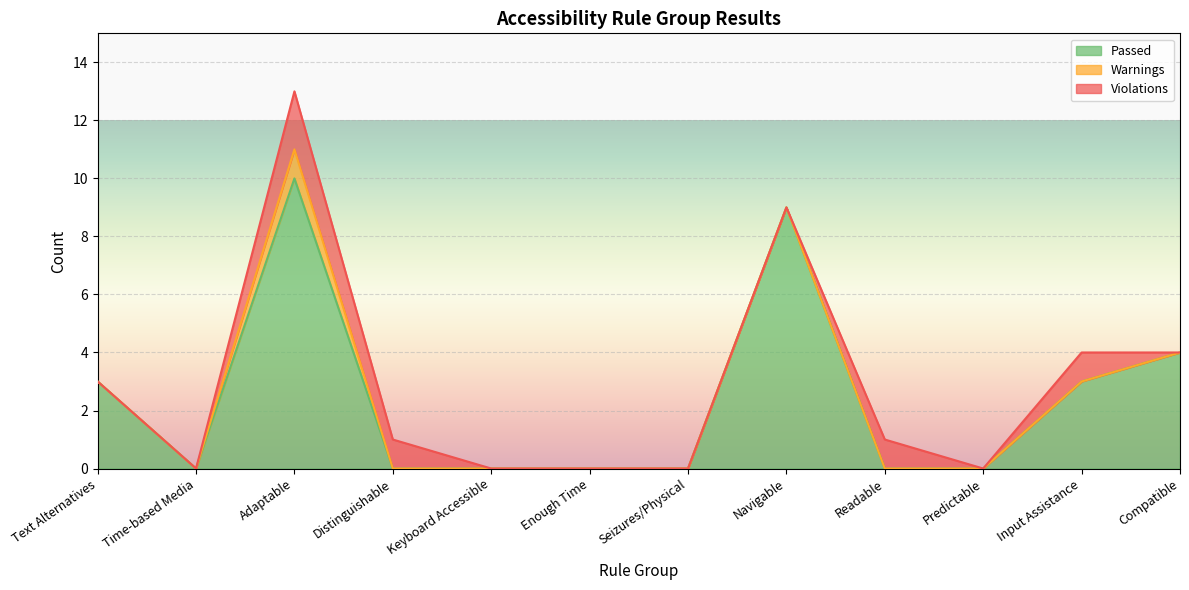

Which series has the largest total across all categories?

Passed